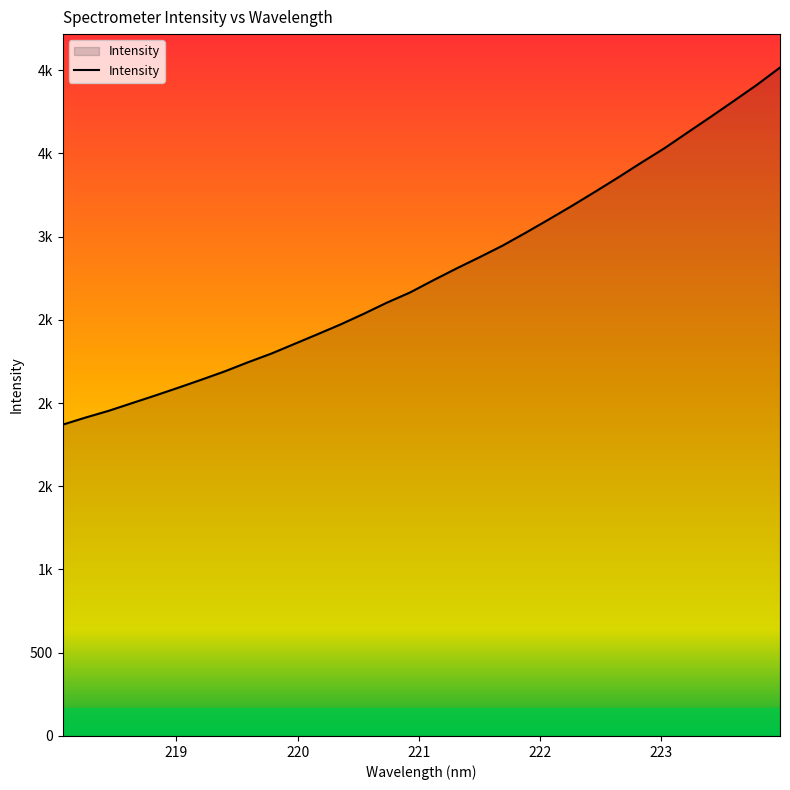

What is the greatest value displayed?

4015.1